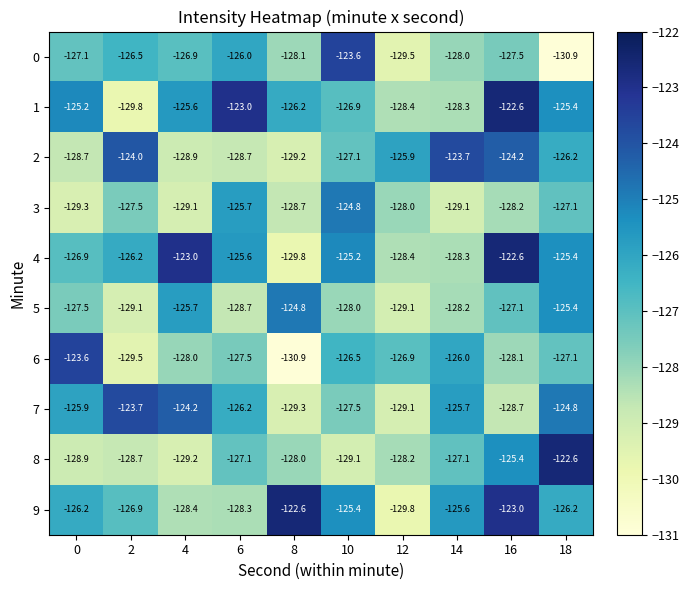

How many values in the 1 series are below -125?

8